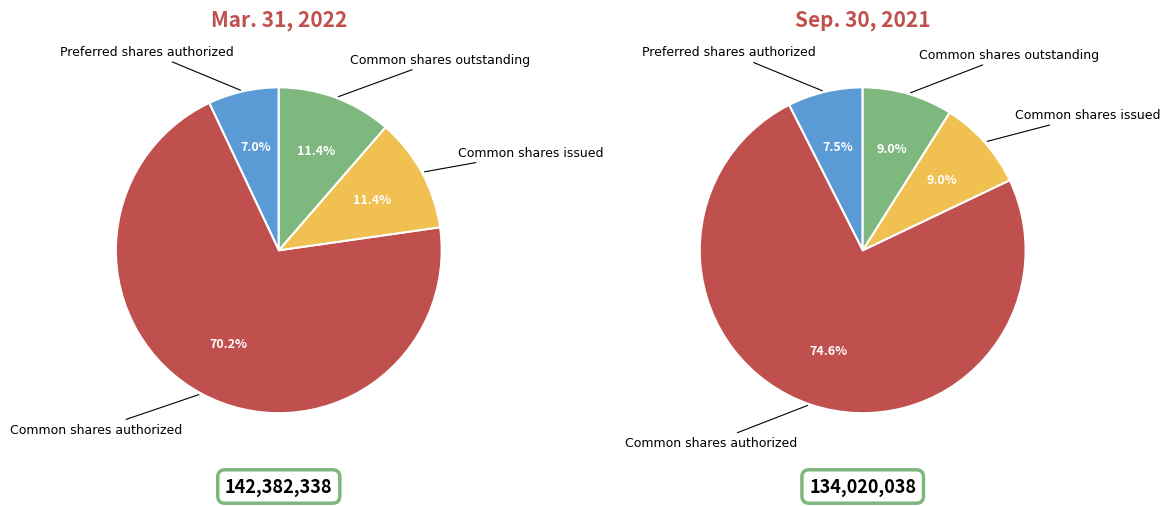

Which slice is the largest?

Common shares authorized